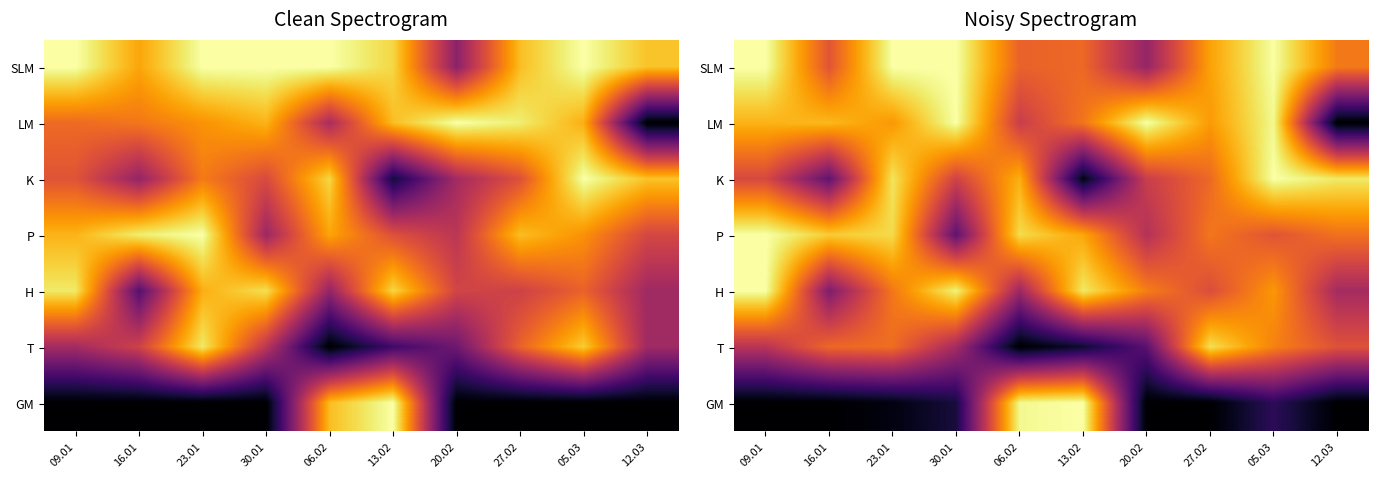

True or false: H has a value of 70.0 at 23.01.

True